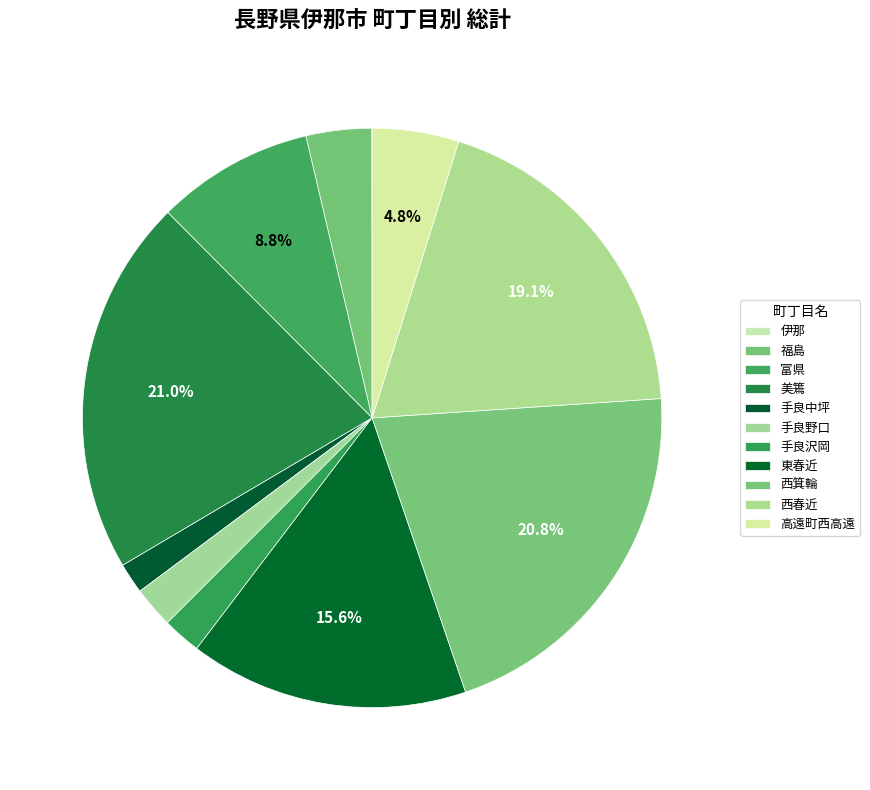

To the nearest percent, what is the difference between the 伊那 and 東春近 slice percentages?

16%